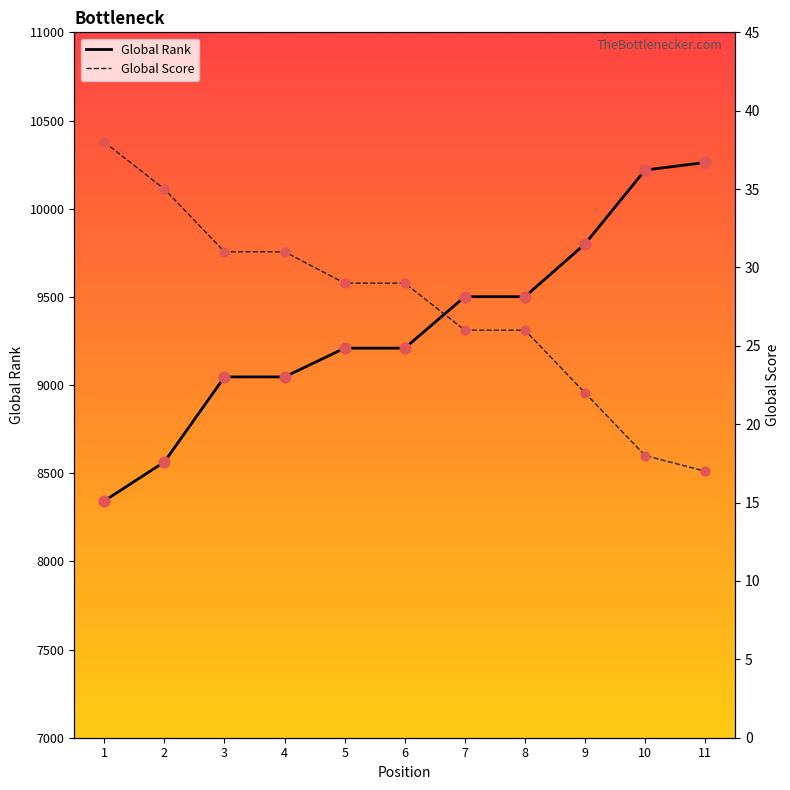

What is the total value across all series at 6?

9238